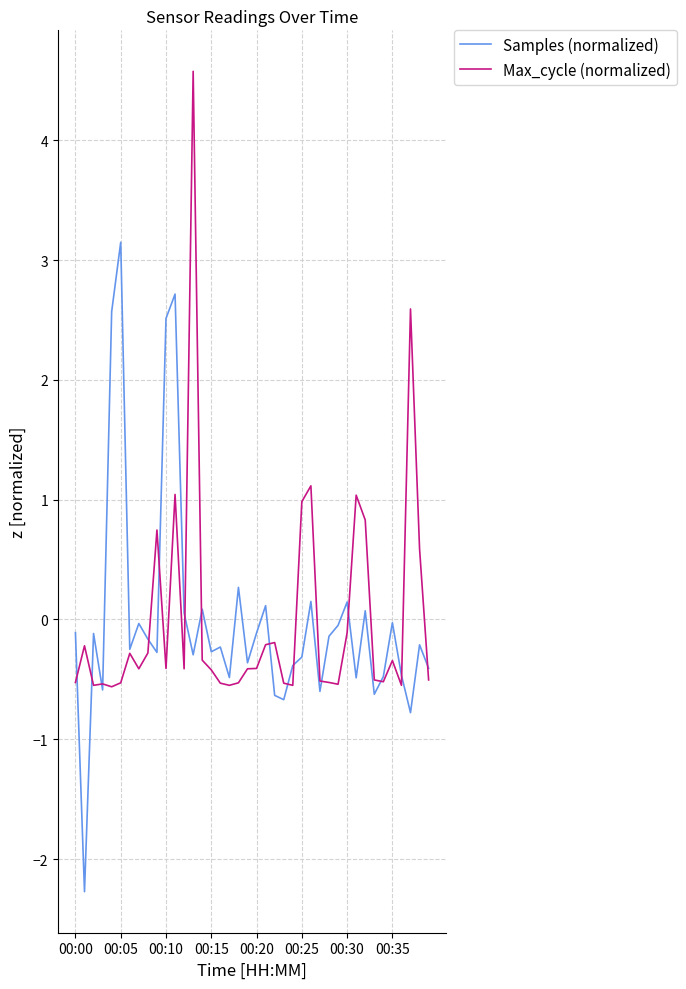

Rank the series by their maximum value, from highest to lowest.

Max_cycle (normalized), Samples (normalized)